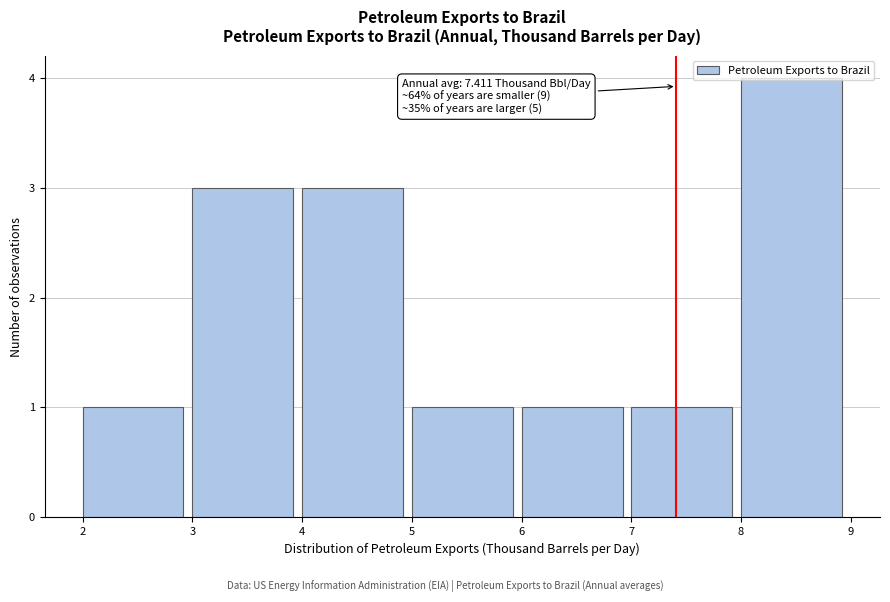

Which range on the x-axis has the tallest bar?

8 to 9